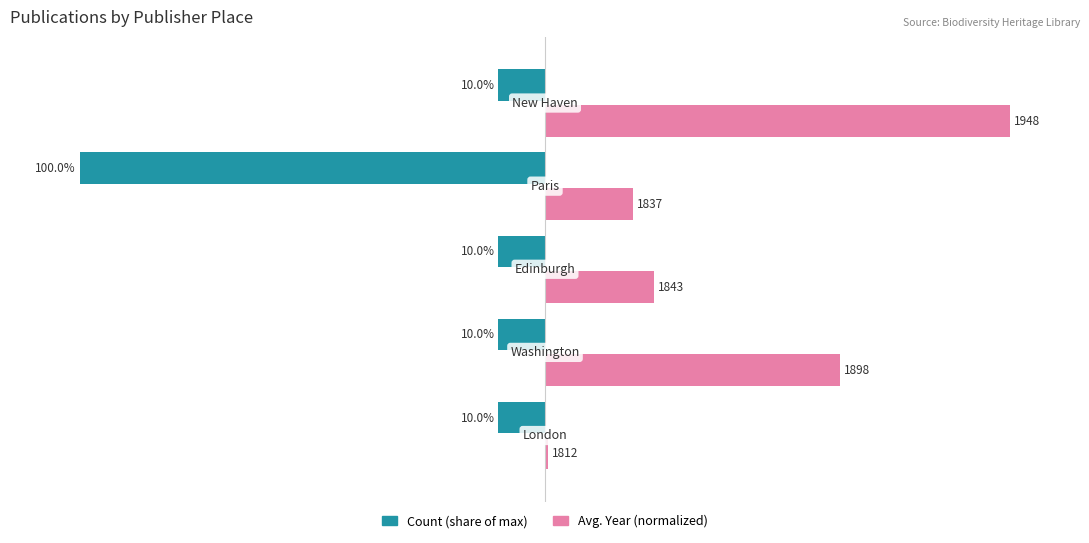

Which series has the largest total across all categories?

Avg. Year (normalized)